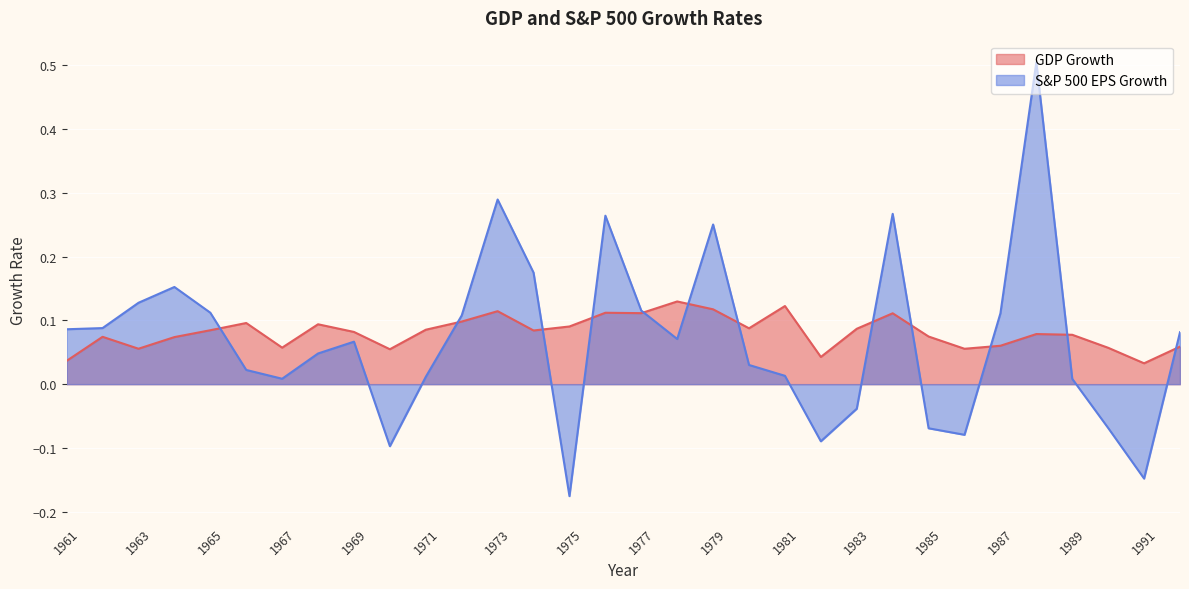

Which label corresponds to the largest value in the chart?

1988